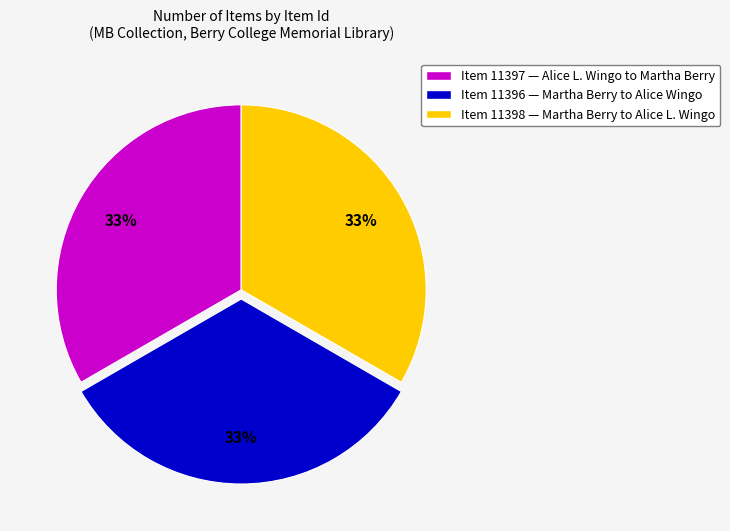

To the nearest percent, what is the average slice percentage?

33%